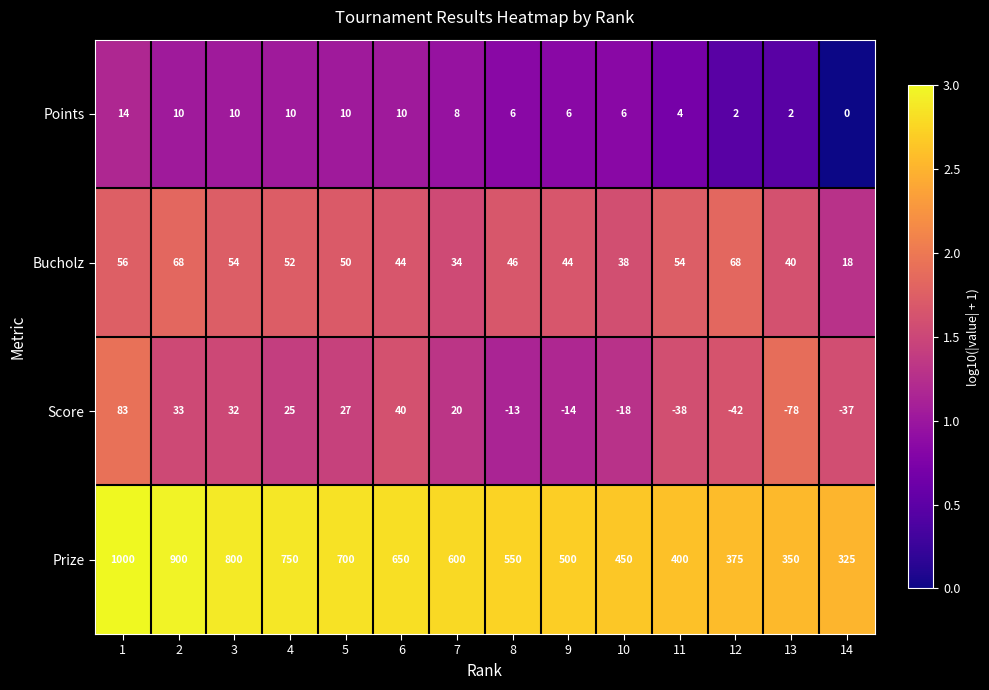

True or false: Prize has a value of 550 at 8.

True